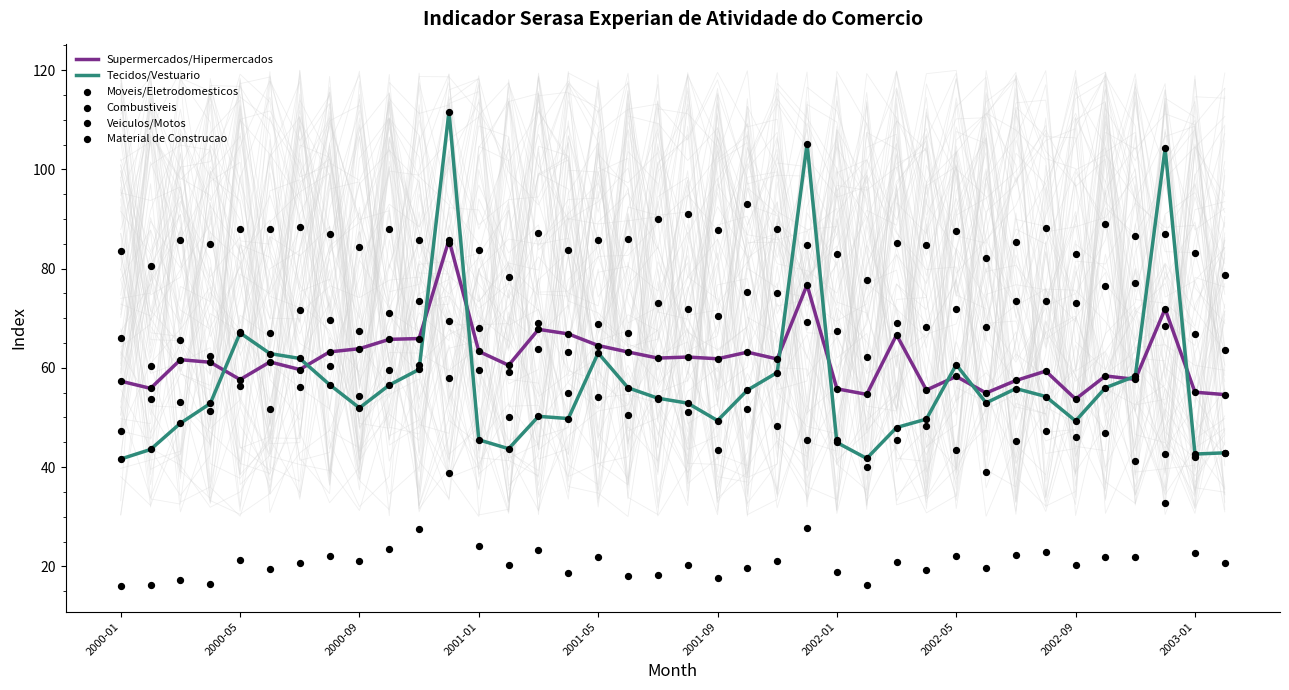

Which series has the largest Y range (max minus min)?

Tecidos/Vestuario